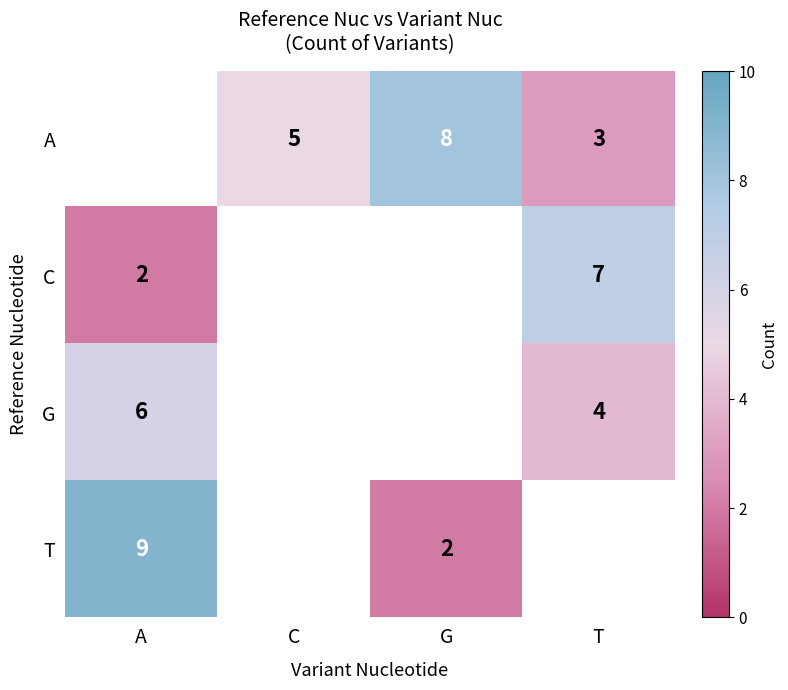

Is it true that T equals 2 at G?

True